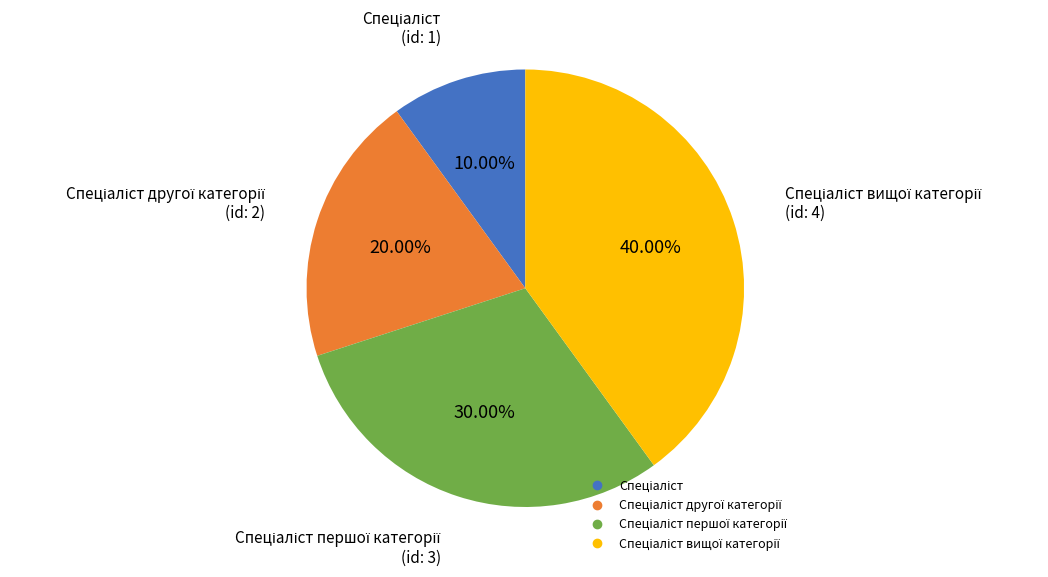

How many slices are in this pie chart?

4